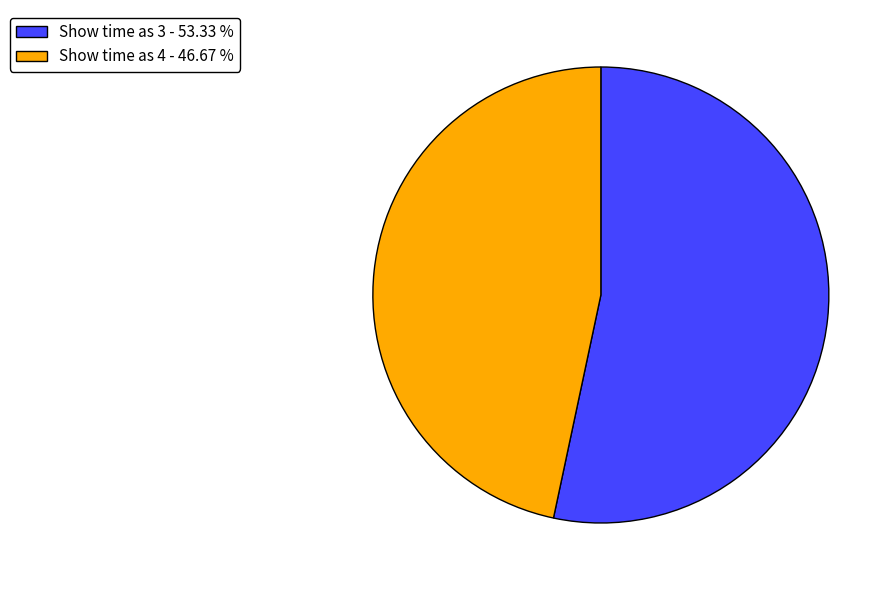

Is the sum of Show time as 3 - 53.33 % and Show time as 4 - 46.67 % greater than half?

Yes